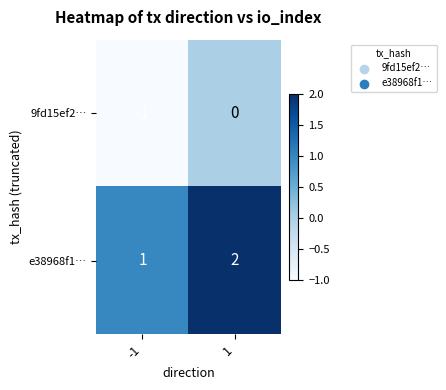

The value of e38968f1… at 1 is 2. True or false?

True